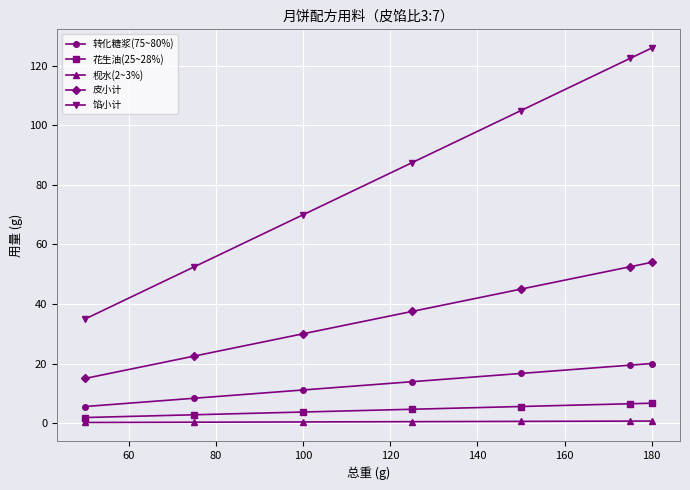

What is the sum of all 枧水(2~3%) values?

3.2